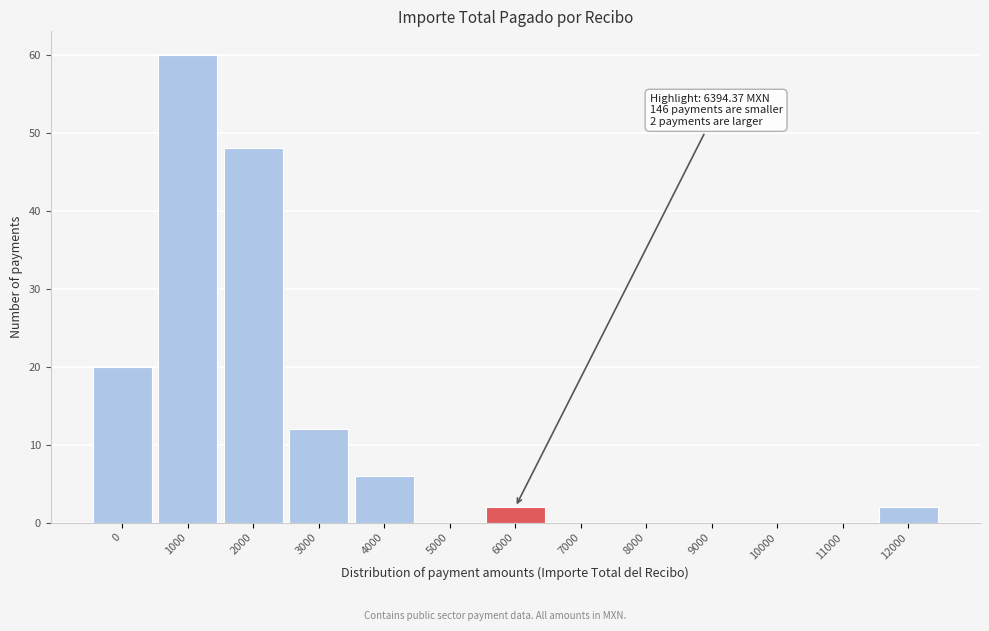

Reading right to left, what are all the values shown in this chart?

12000=2	11000=0	10000=0	9000=0	8000=0	7000=0	6000=2	5000=0	4000=6	3000=12	2000=48	1000=60	0=20